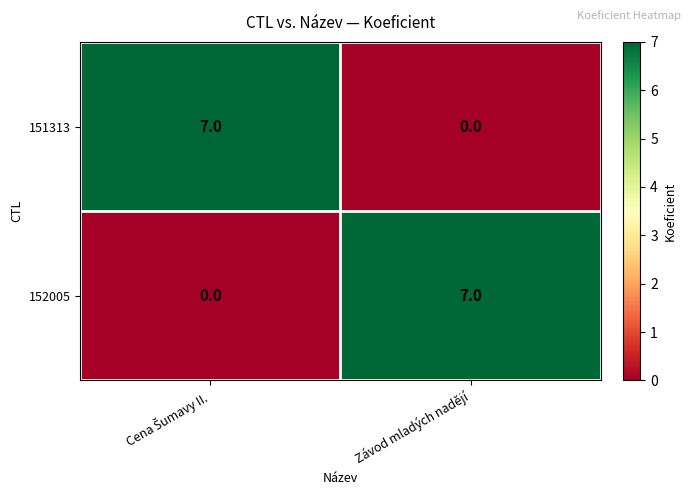

What is the spread (max minus min) of values at Závod mladých nadějí?

7